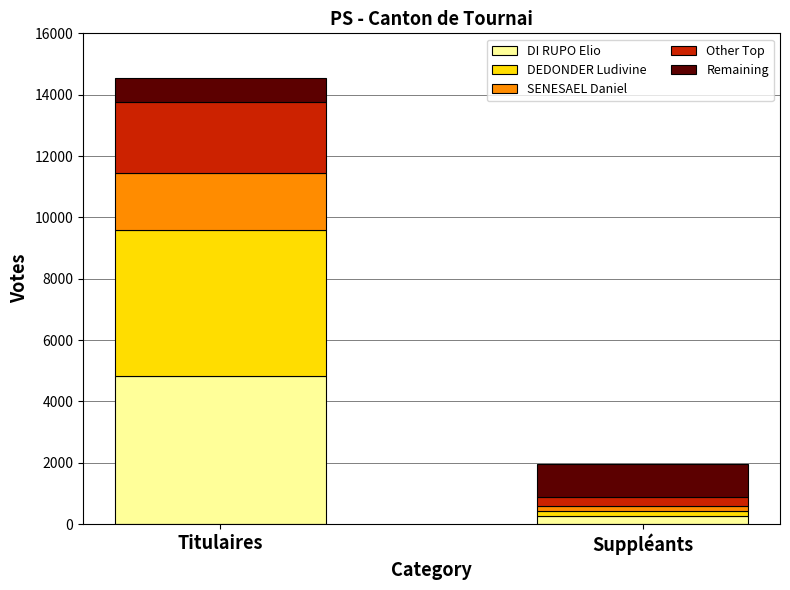

Reading right to left, transcribe the values for DI RUPO Elio.

Suppléants=251	Titulaires=4824